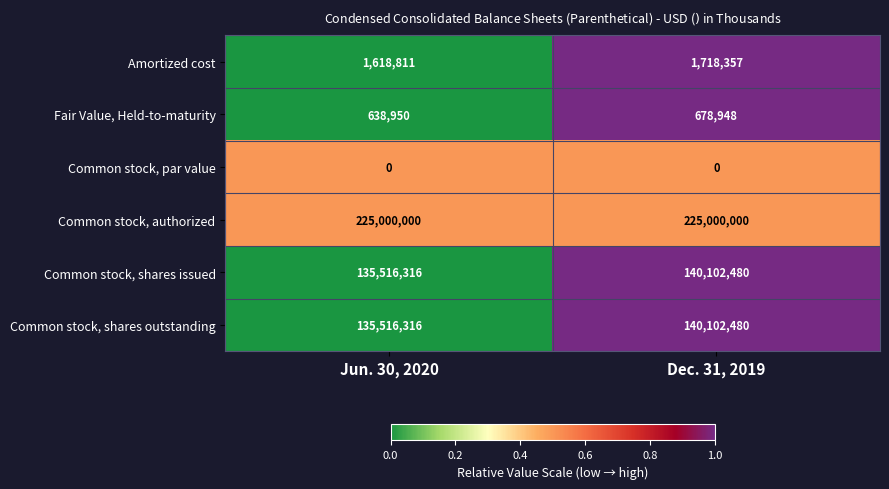

What is the difference between the Amortized cost values at Jun. 30, 2020 and Dec. 31, 2019?

99546